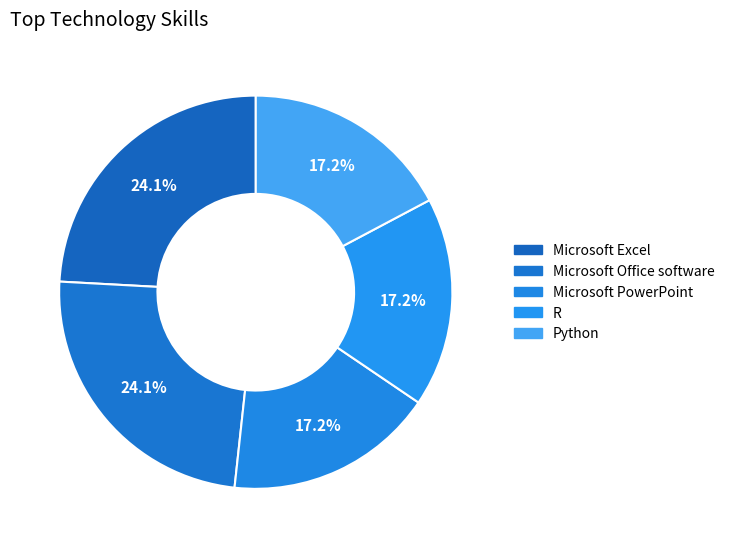

Which has a higher value, R or Microsoft Office software?

Microsoft Office software